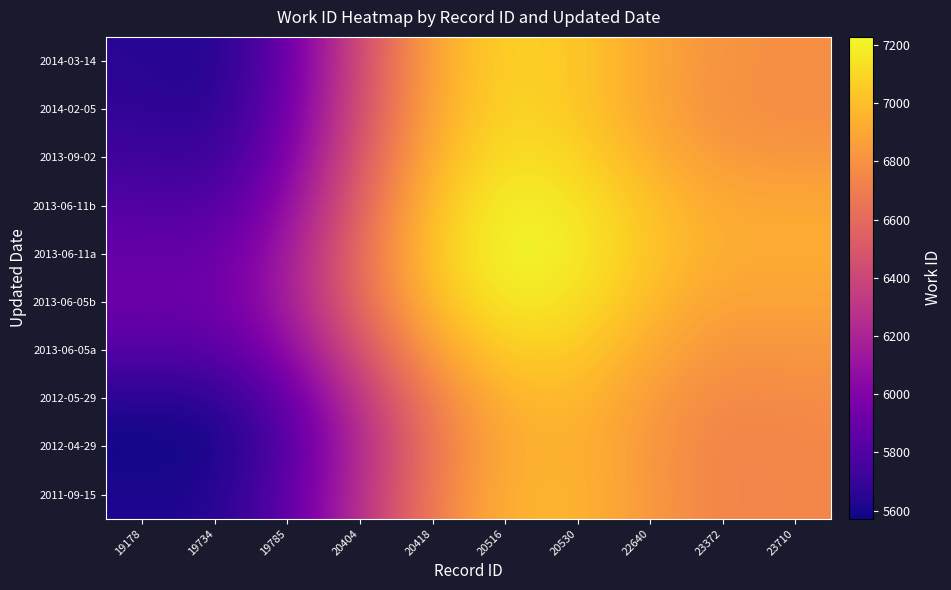

Rank the series by their maximum value, from lowest to highest.

2012-04-29, 2011-09-15, 2012-05-29, 2013-06-05a, 2014-03-14, 2014-02-05, 2013-09-02, 2013-06-05b, 2013-06-11b, 2013-06-11a